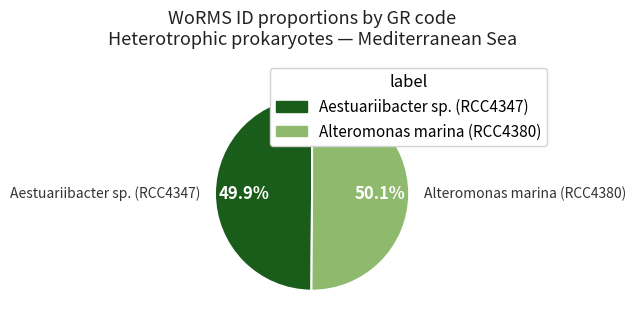

What is the ratio of the value at Alteromonas marina (RCC4380) to the value at Aestuariibacter sp. (RCC4347)?

1.0